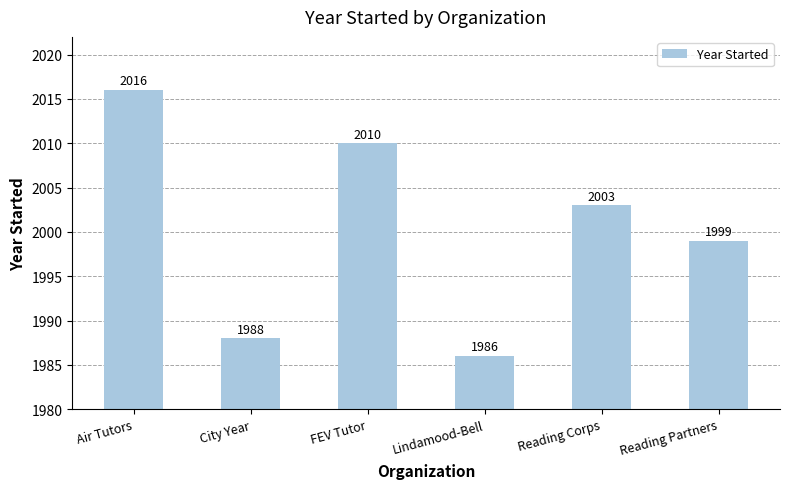

What is the label of the 3rd bar from the left?

FEV Tutor